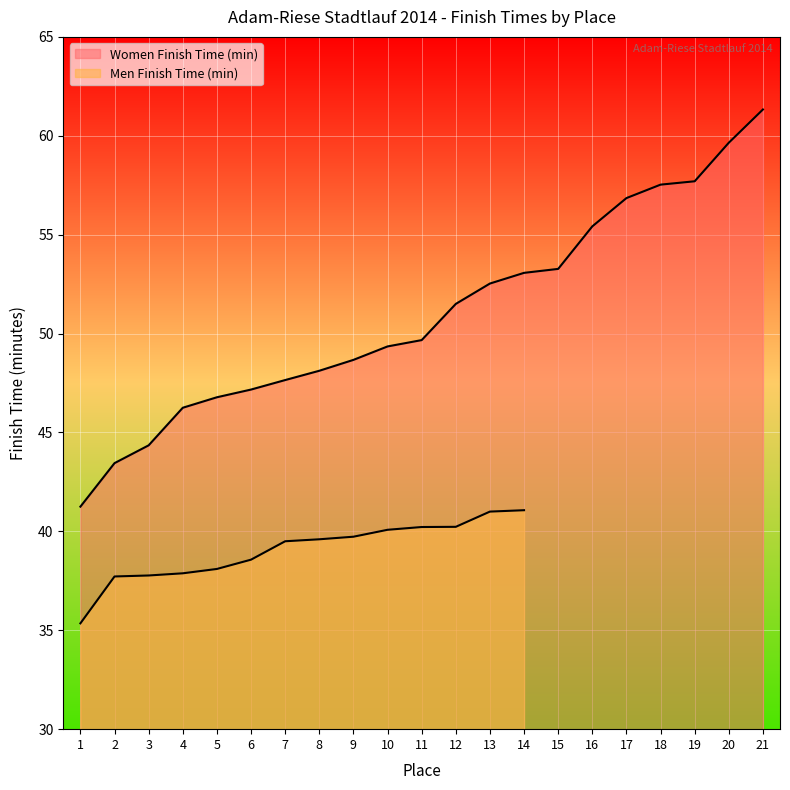

What value does the data have at 3?

44.4